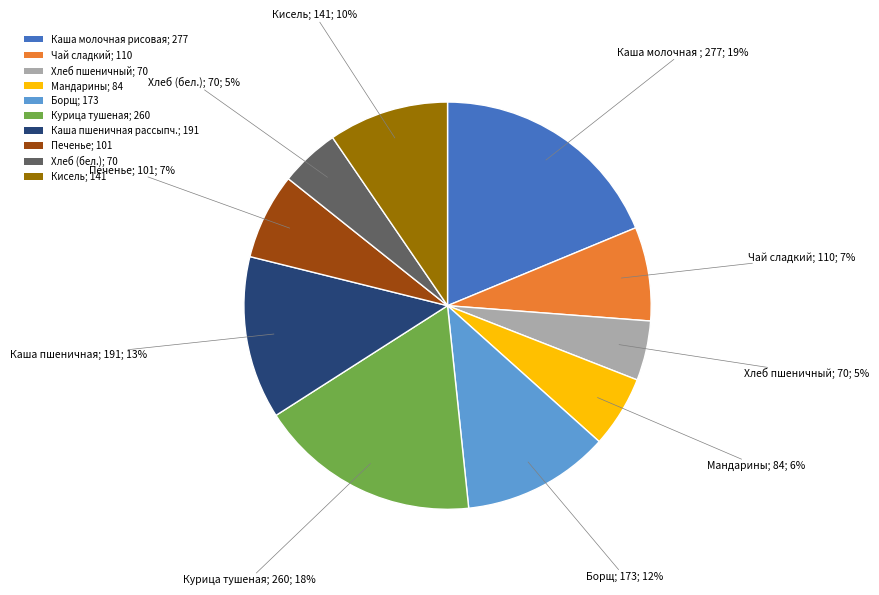

Count the number of slices in the pie.

10